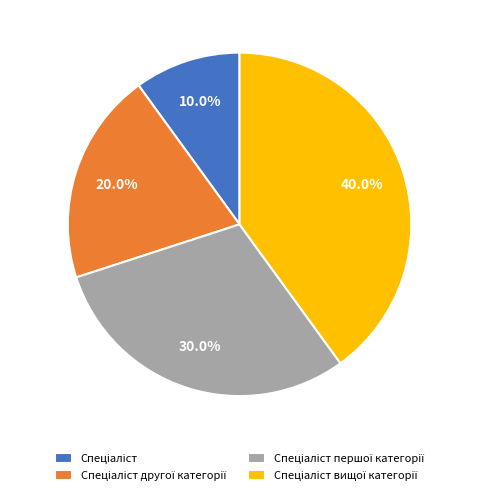

Is there any slice that represents more than half of the pie?

No